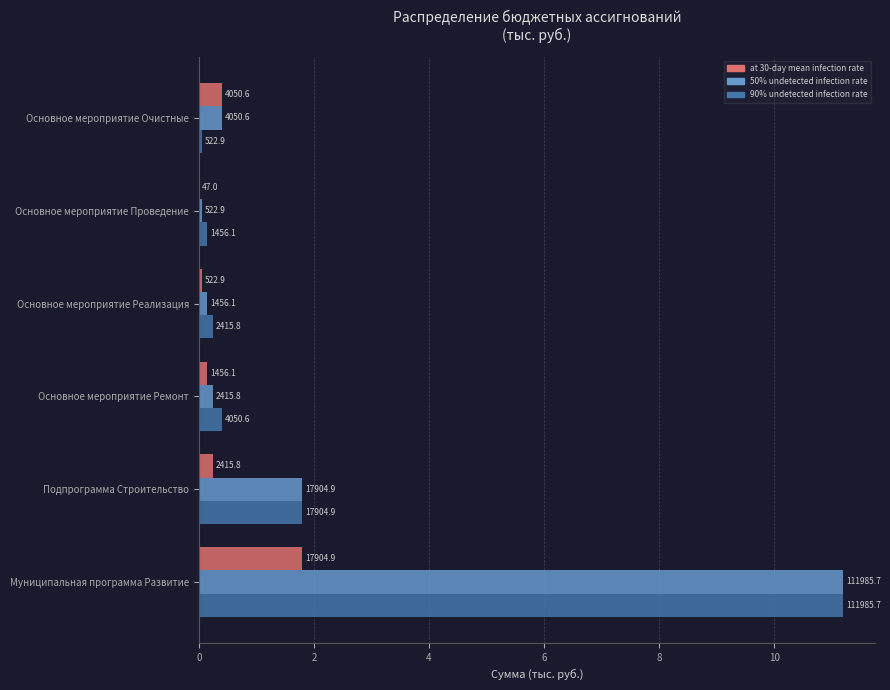

Which series has the largest range (max minus min)?

50% undetected infection rate